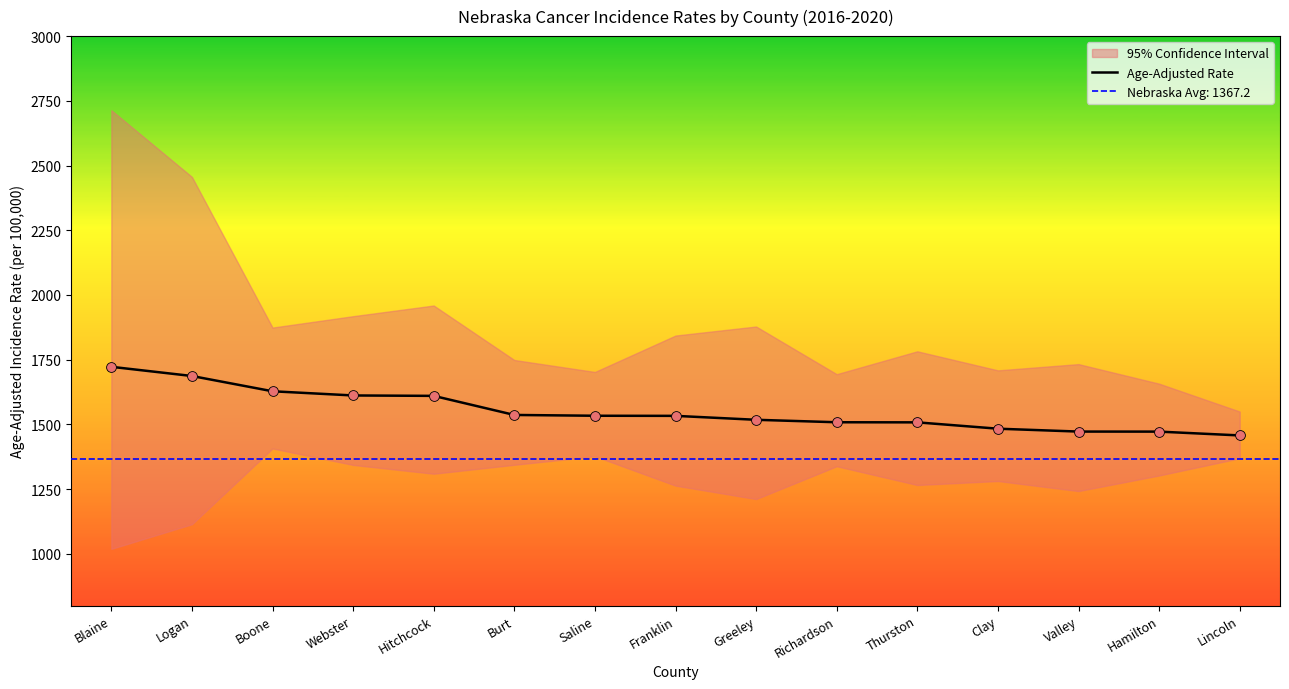

What is the change in value from Saline to Thurston?

-25.5